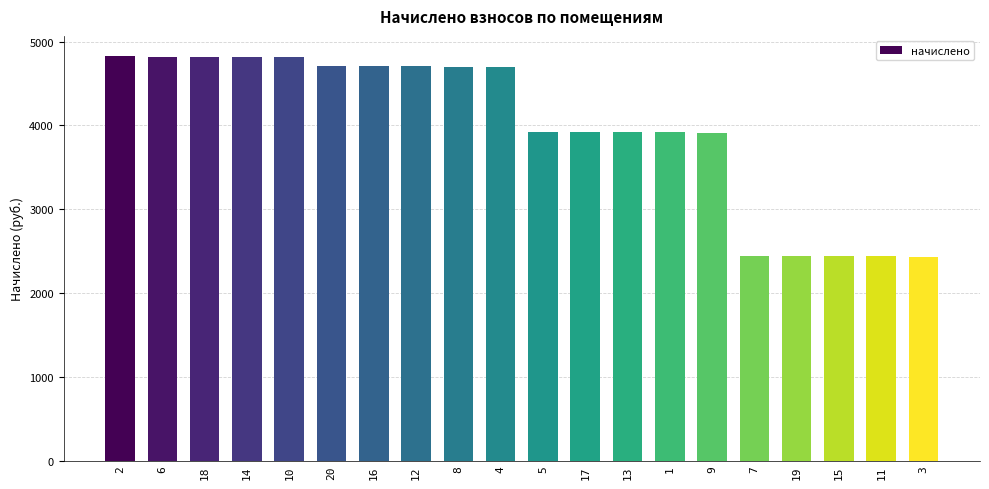

What value does the data have at 11?

2437.6